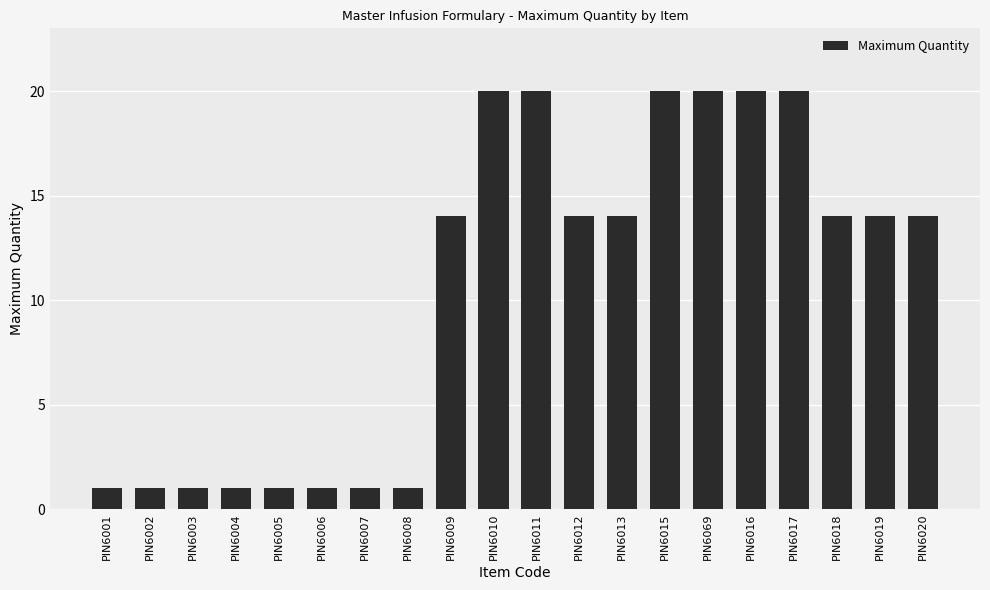

What is the sum of the values at PIN6010 and PIN6007?

21